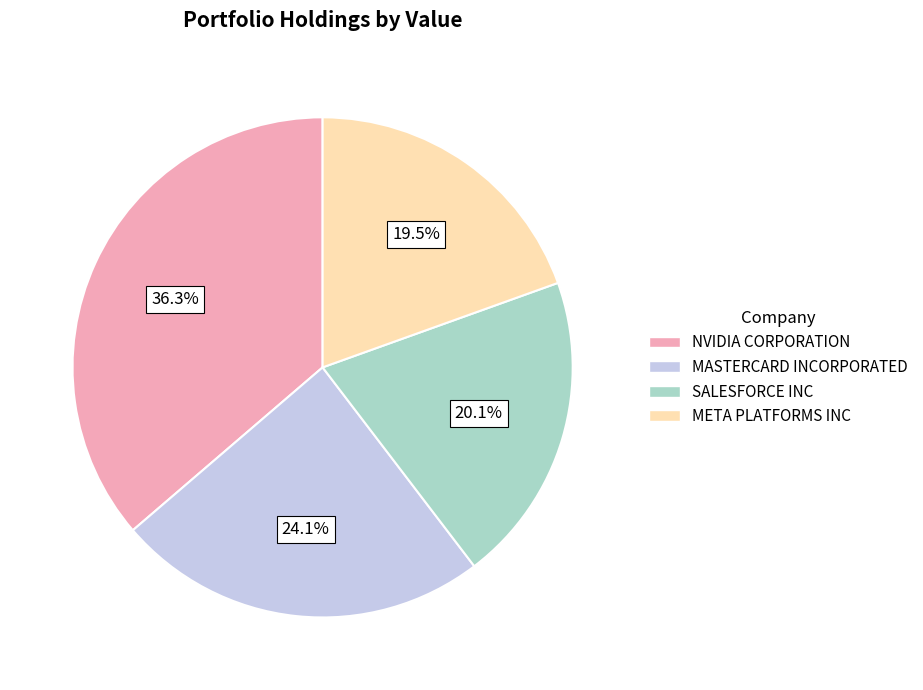

How many segments does this pie chart have?

4